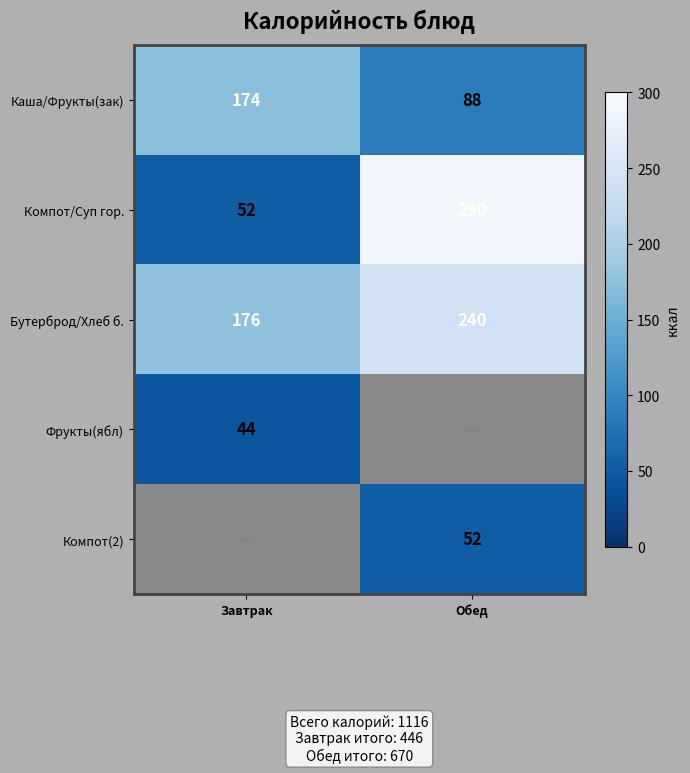

Between Завтрак and Обед, which is larger?

Завтрак